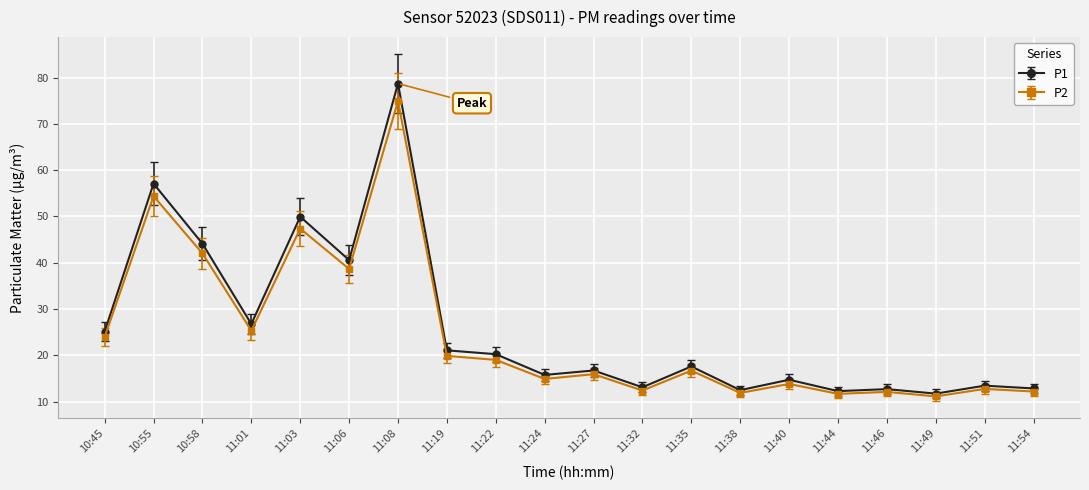

What is the difference between the maximum and minimum values in the P1 series?

67.0